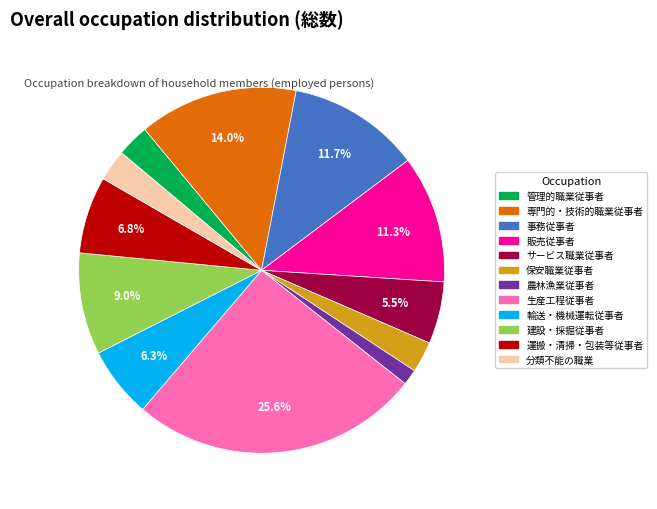

Which category has the biggest portion of the pie?

生産工程従事者